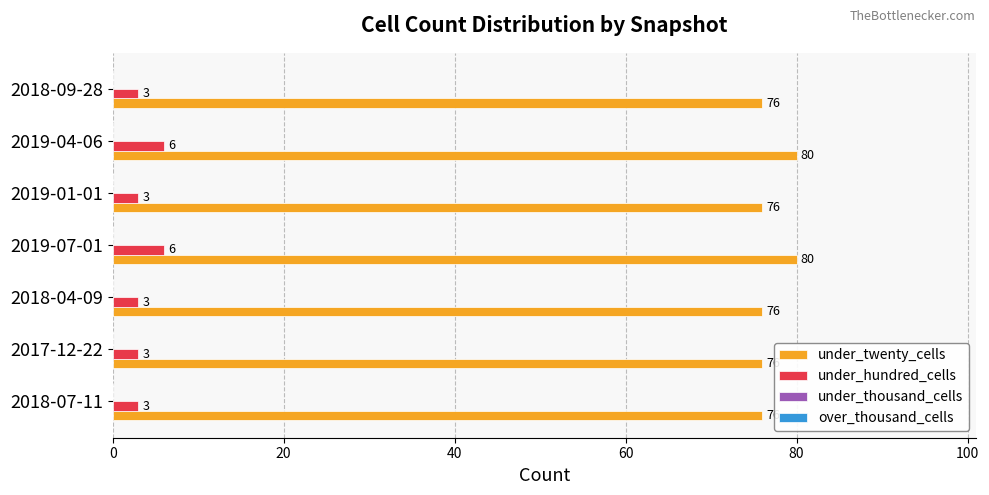

Which series has the largest range (max minus min)?

under_twenty_cells